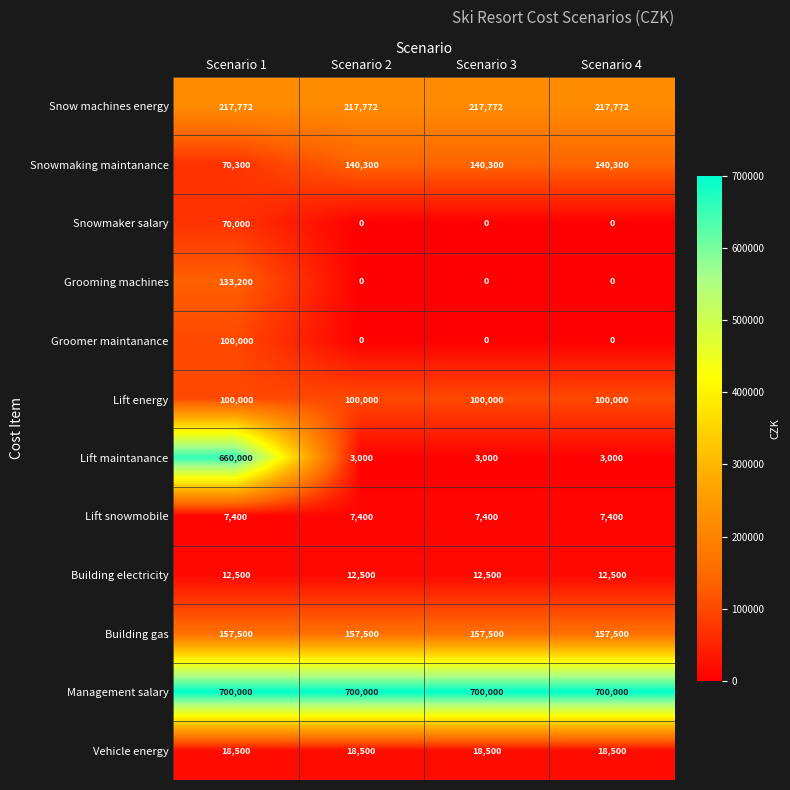

What is the highest value of the Management salary series?

700000